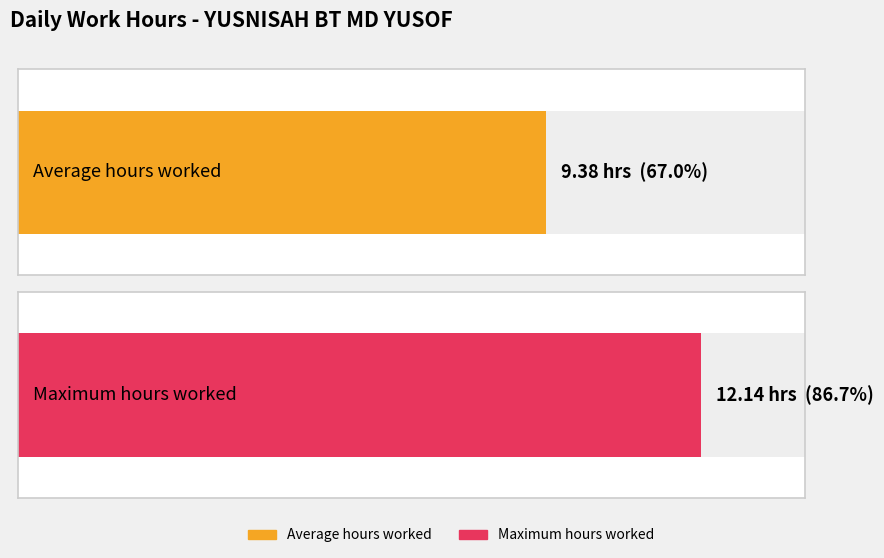

True or false: the data shows 3.8 at 24.

False